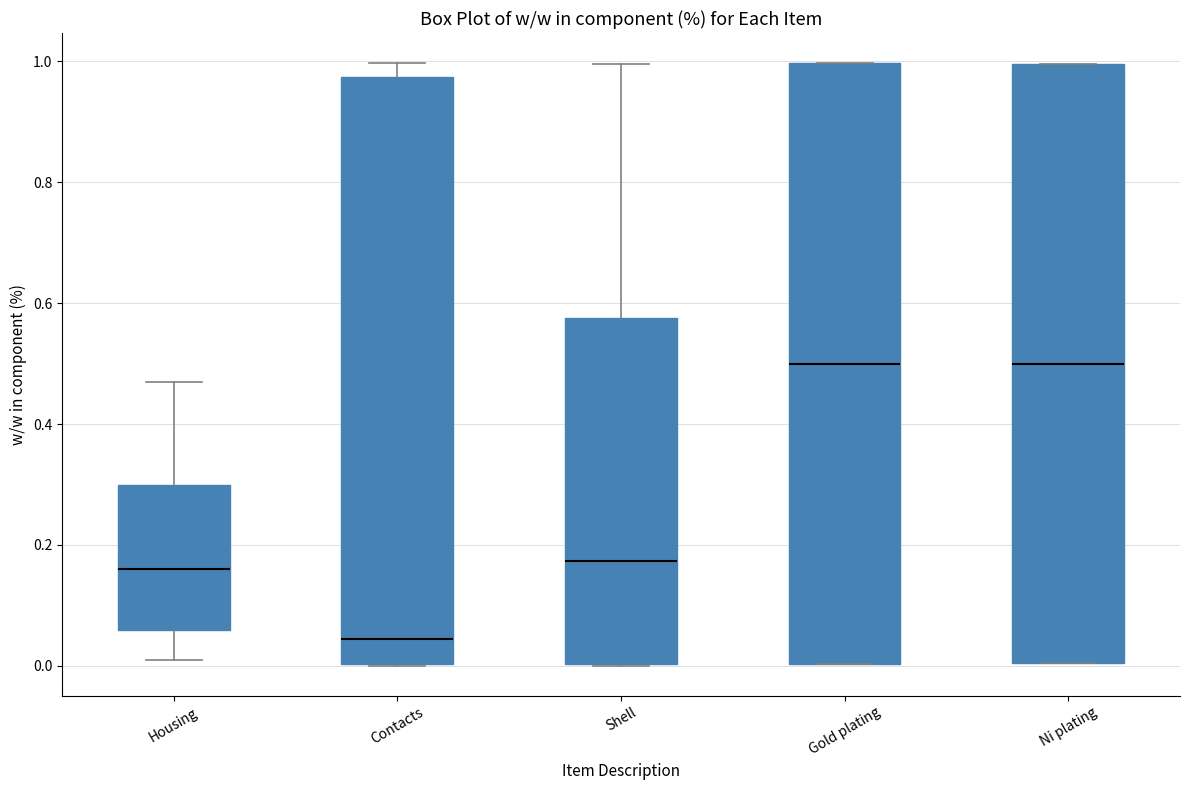

Reading left to right, read every box against the y-axis: the position of its median line, the range the box covers, and the ends of its whiskers. The values are not printed on the chart, so give them approximately, as read against the axis.

Housing: median 0.16, box 0.06 to 0.30, whiskers 0.02 to 0.48
Contacts: median 0.04, box 0.00 to 0.98, whiskers 0.00 to 1.00
Shell: median 0.18, box 0.00 to 0.58, whiskers 0.00 to 1.00
Gold plating: median 0.50, box 0.00 to 1.00, whiskers 0.00 to 1.00
Ni plating: median 0.50, box 0.00 to 1.00, whiskers 0.00 to 1.00